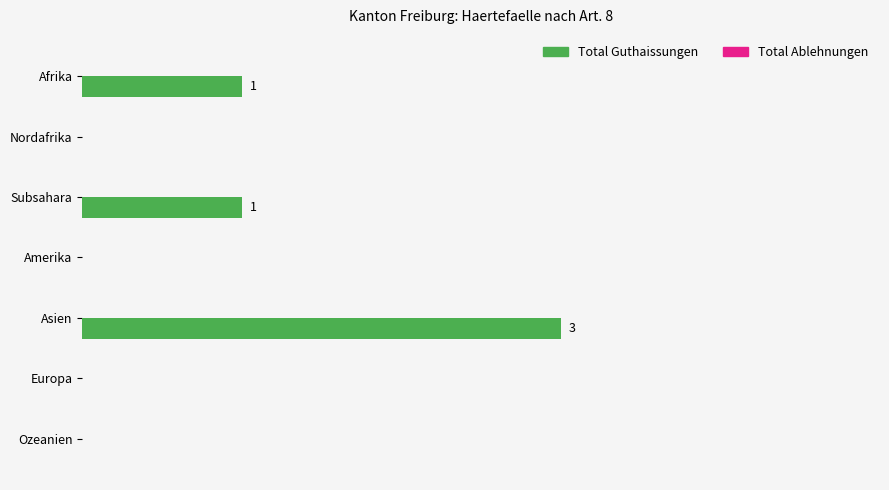

Are the bars horizontal?

Yes